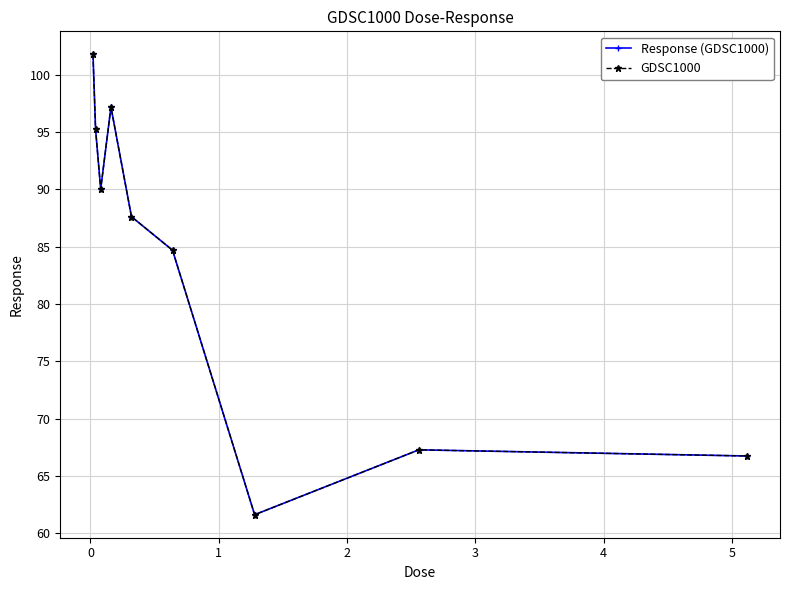

Which series has the largest total across all categories?

Response (GDSC1000)